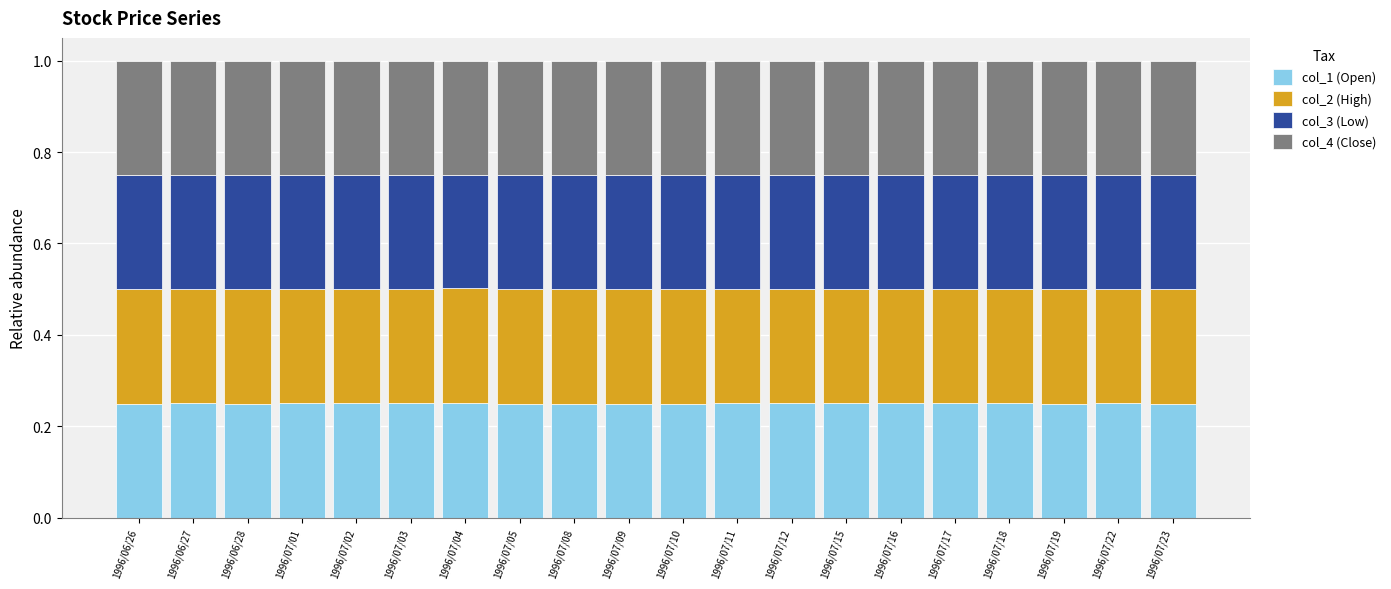

What is the sum of all col_1 (Open) values?

5.0